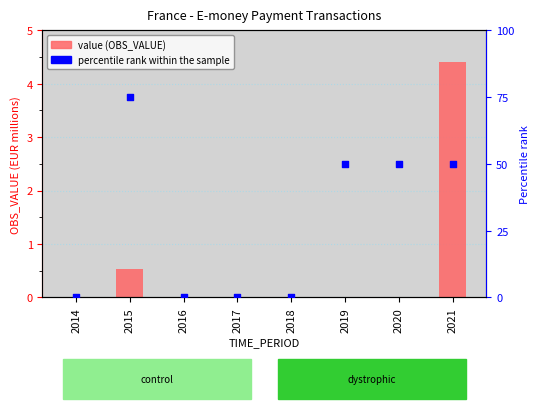

What are all the series names shown in the legend?

OBS_VALUE, percentile rank within the sample